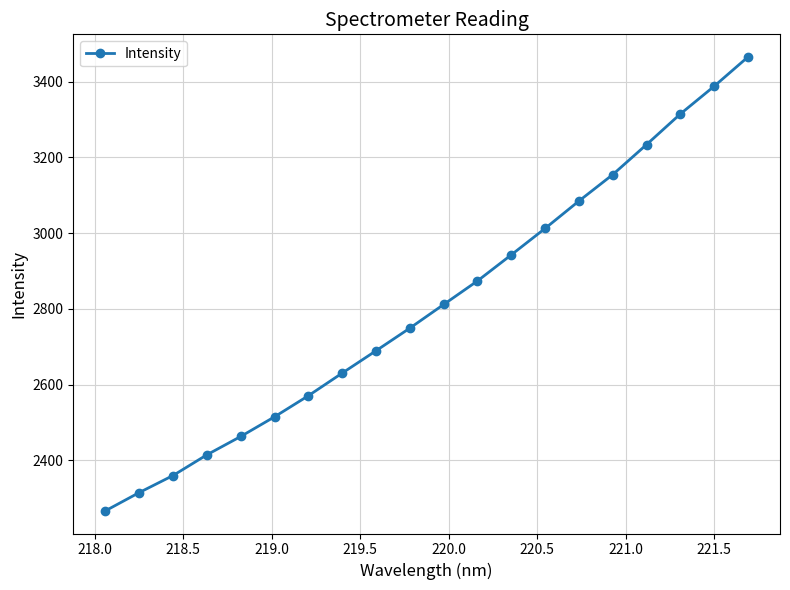

True or false: the data has more than 2 interior local peaks.

False